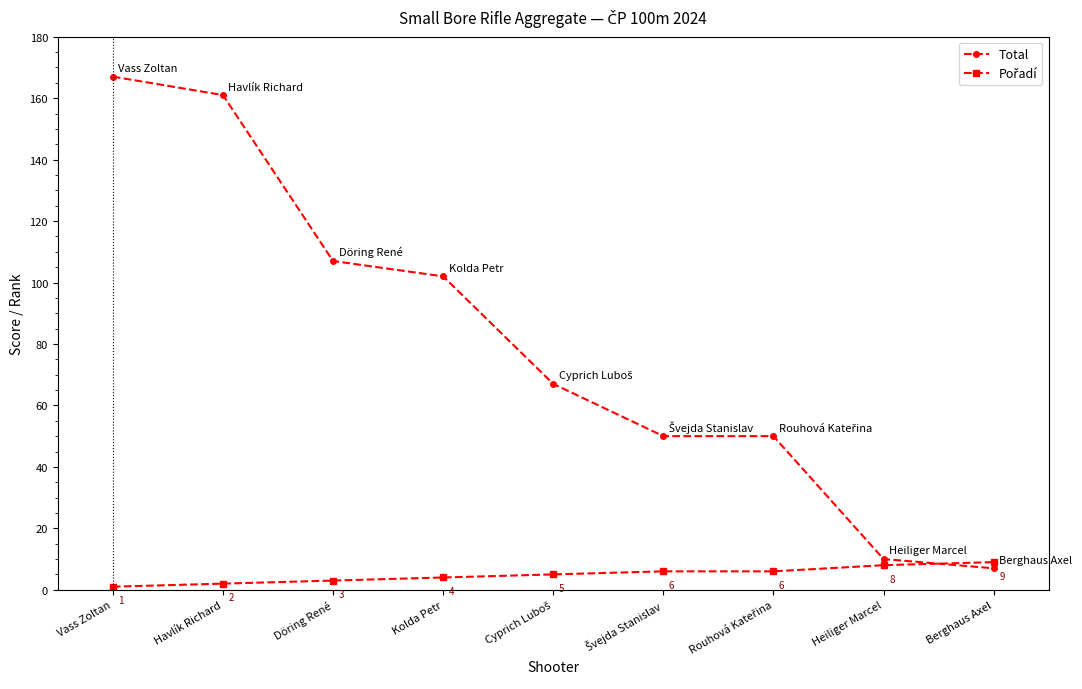

Which label corresponds to the largest value in the chart?

Vass Zoltan